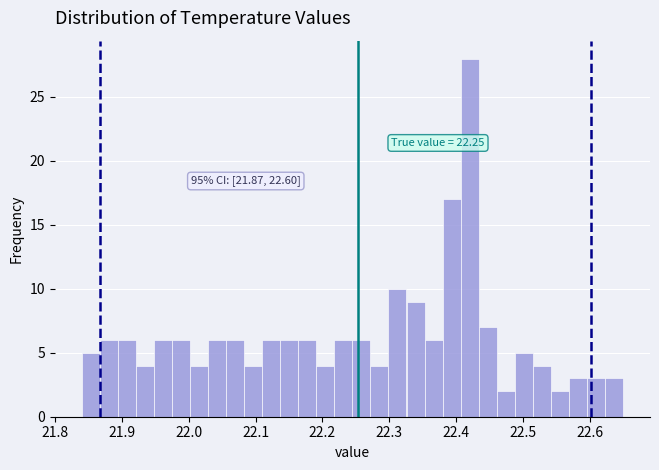

Around what value on the x-axis is the tallest bar? Give the approximate position of its centre, as read against the axis.

22.42